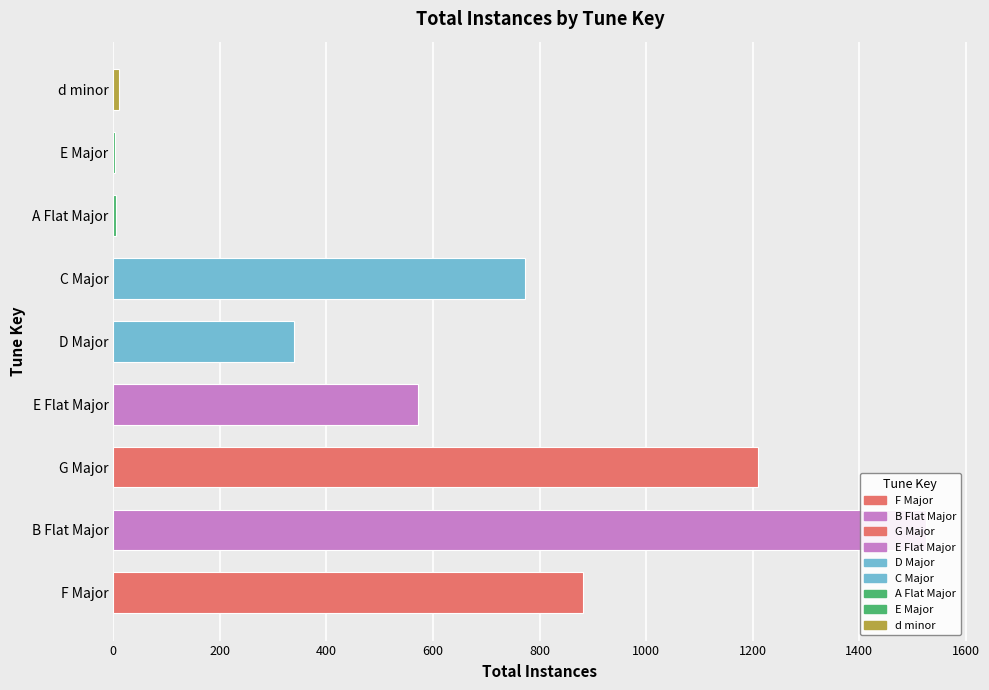

What is the sum of the values at d minor and C Major?

783